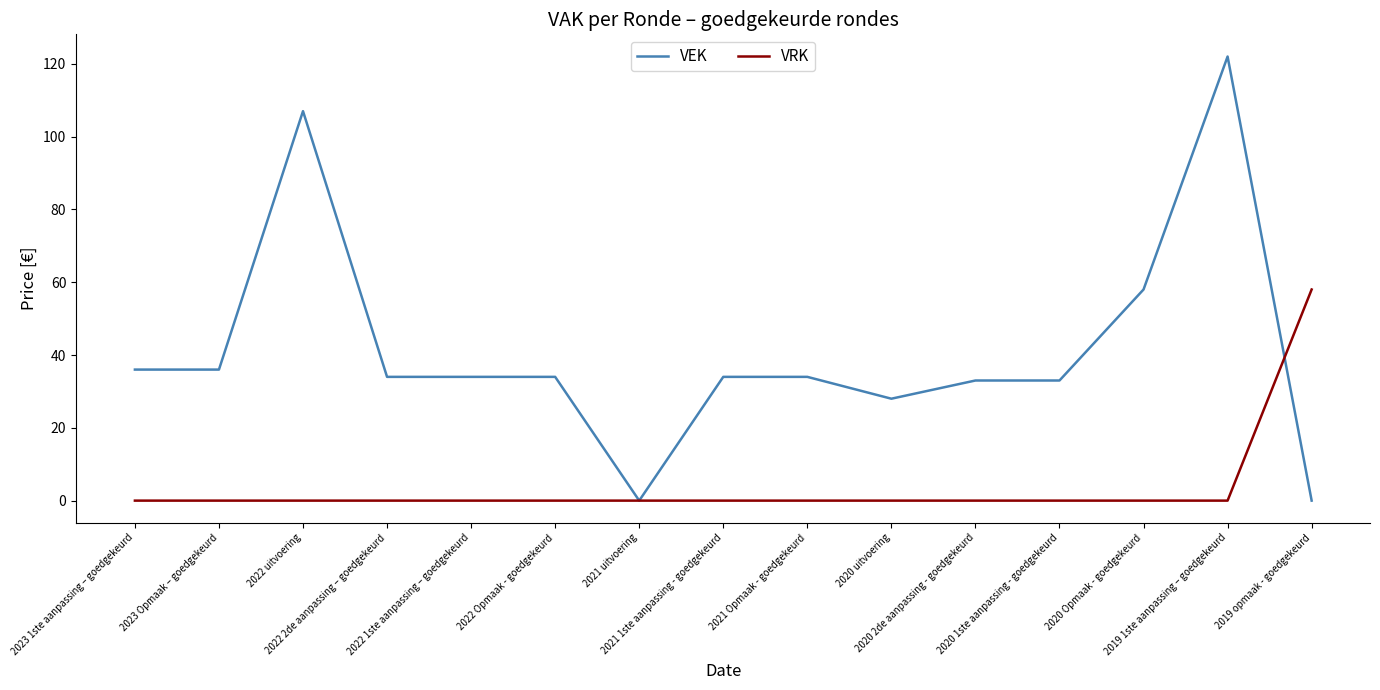

Is it true that VEK equals 33 at 2020 2de aanpassing - goedgekeurd?

True